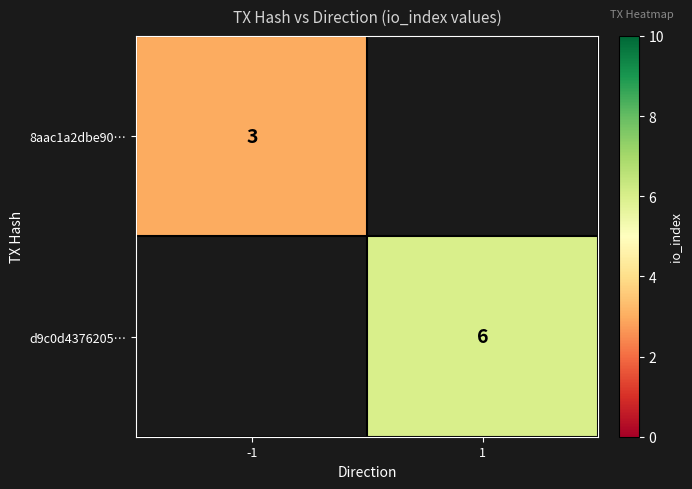

Is it true that d9c0d4376205… equals 4 at 1?

False